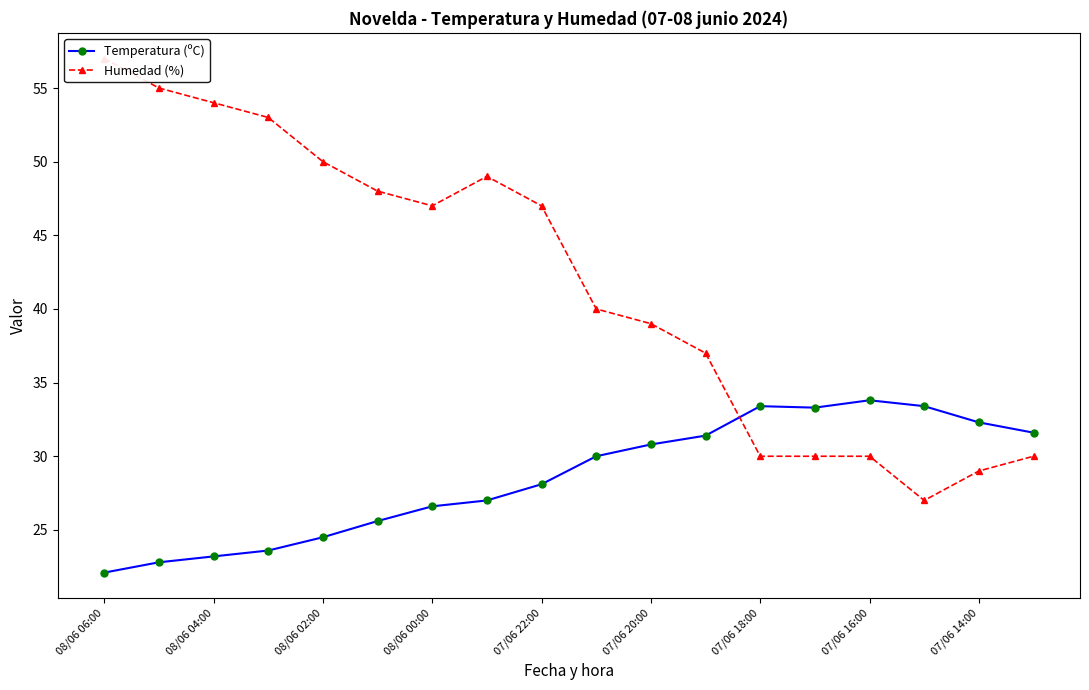

The value of Temperatura (ºC) at 07/06 20:00 is 13.8. True or false?

False